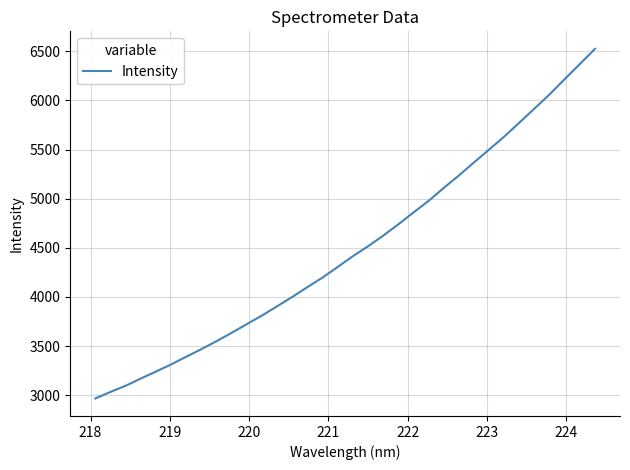

What is the maximum value shown in the chart?

6525.2